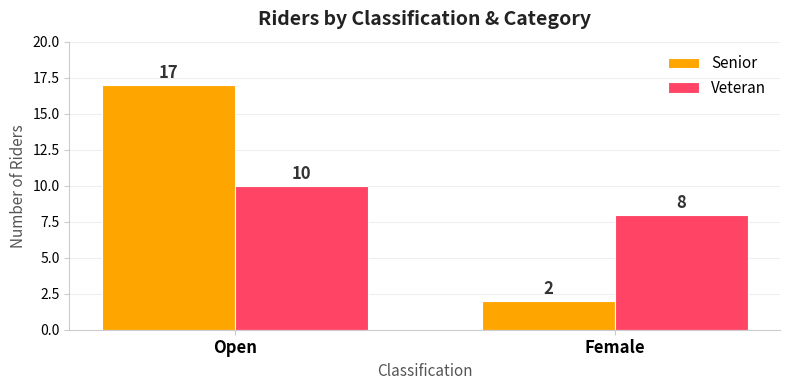

What is the difference between the maximum and minimum values in the Senior series?

15